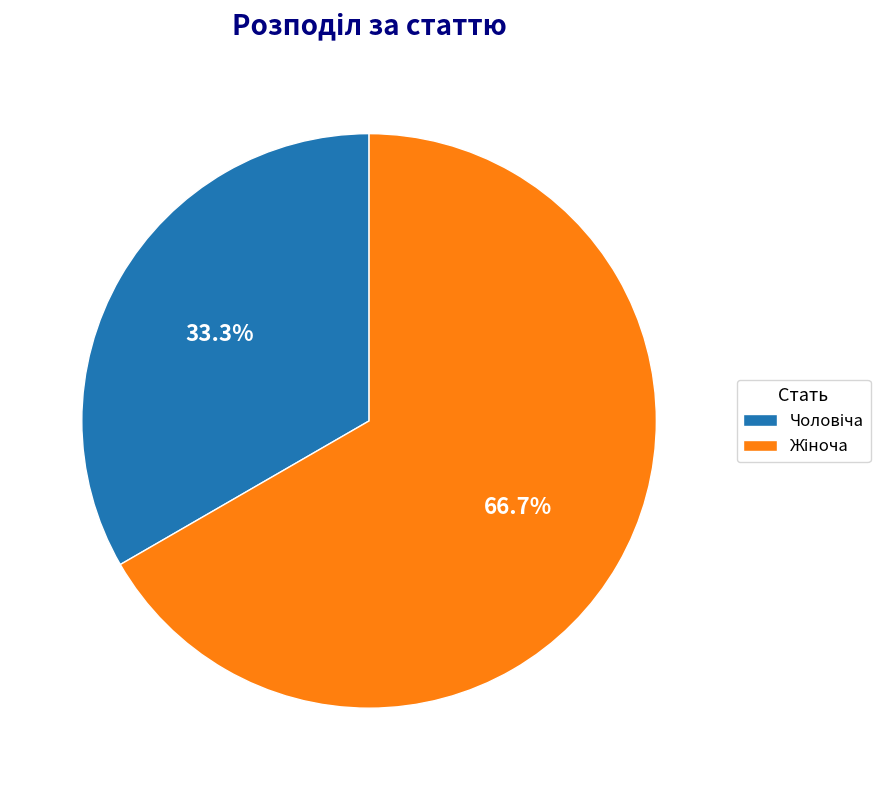

Does any single category account for the majority?

Yes